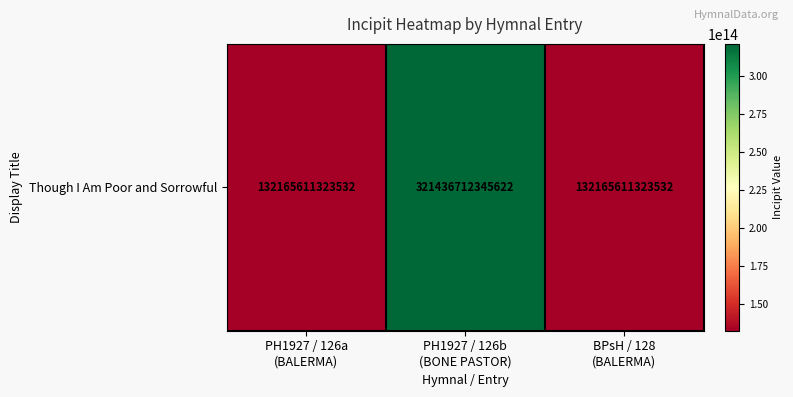

Reading left to right, extract all data points from this chart.

PH1927 / 126a
(BALERMA)=132165611323532	PH1927 / 126b
(BONE PASTOR)=321436712345622	BPsH / 128
(BALERMA)=132165611323532